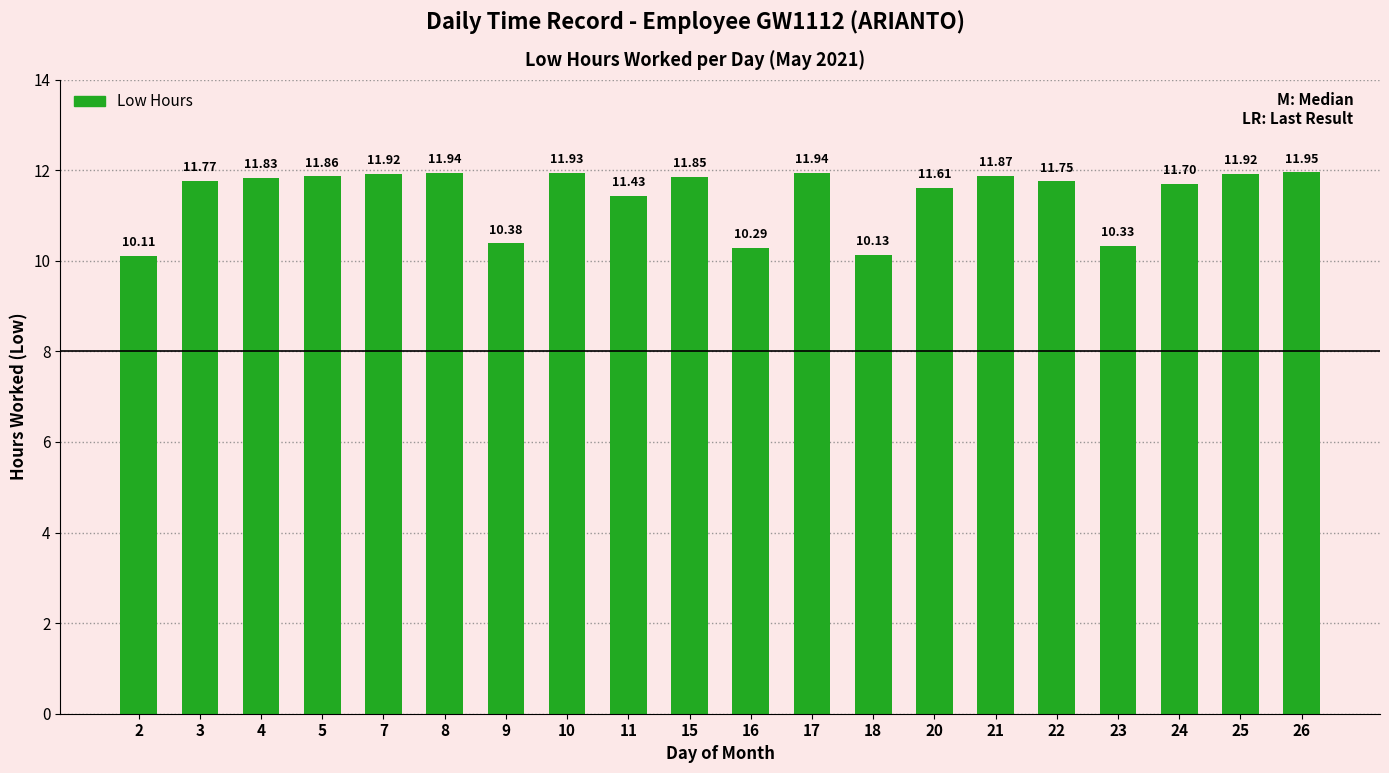

What is the change in value from 22 to 25?

+0.2